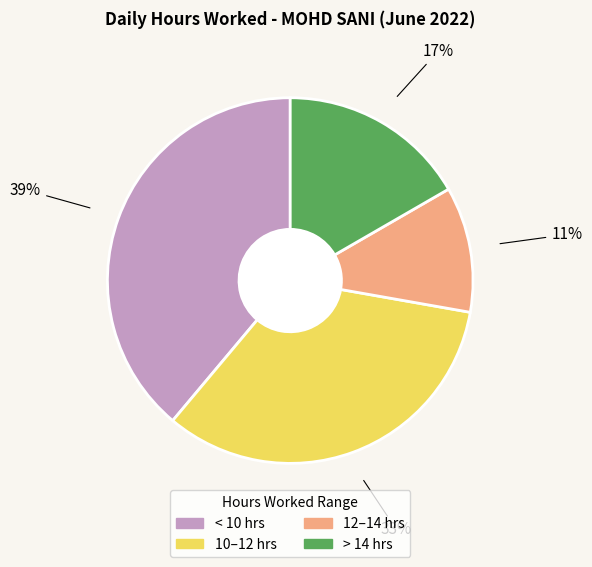

Is there any slice that represents more than half of the pie?

No